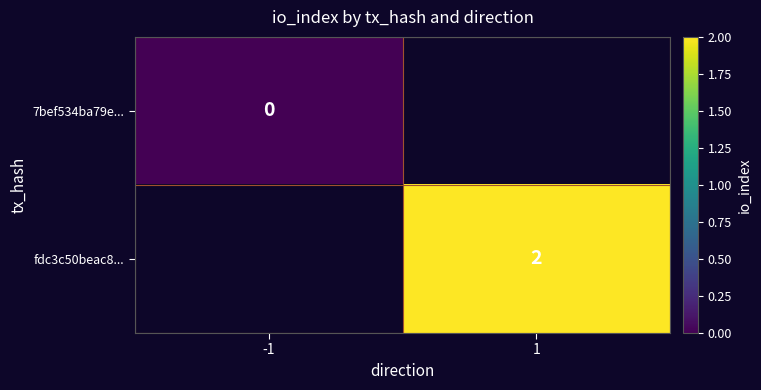

The value of fdc3c50beac8... at 1 is 2. True or false?

True